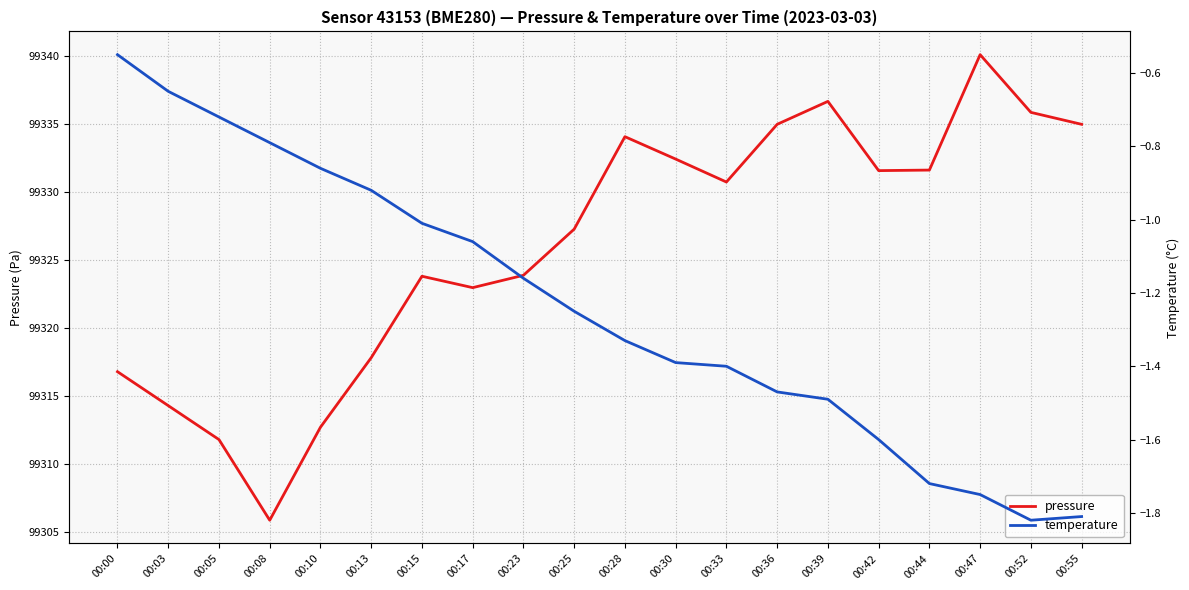

At how many categories does at least one series exceed 95409?

20